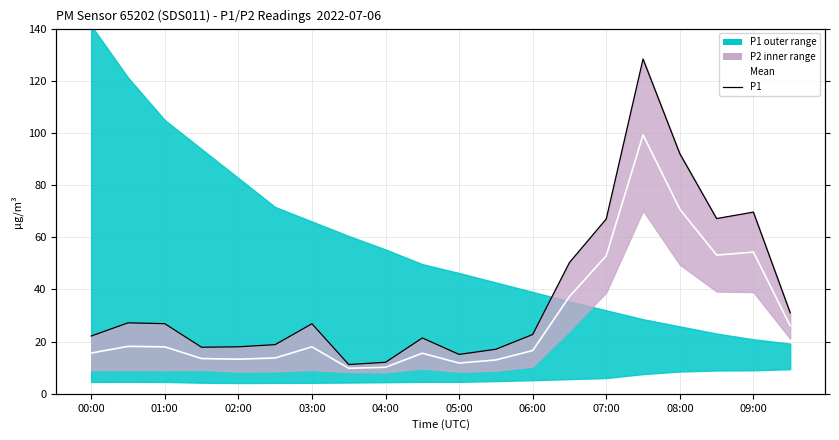

True or false: mean and P1 cross at least once.

False